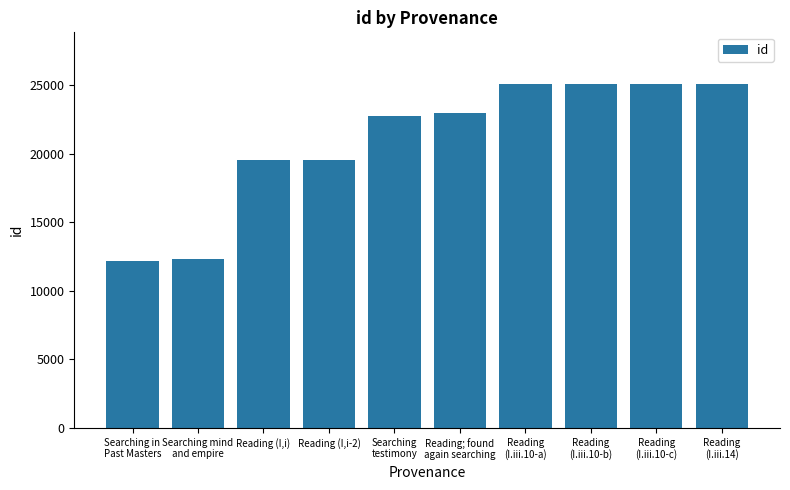

What is the sum of all values?

209458